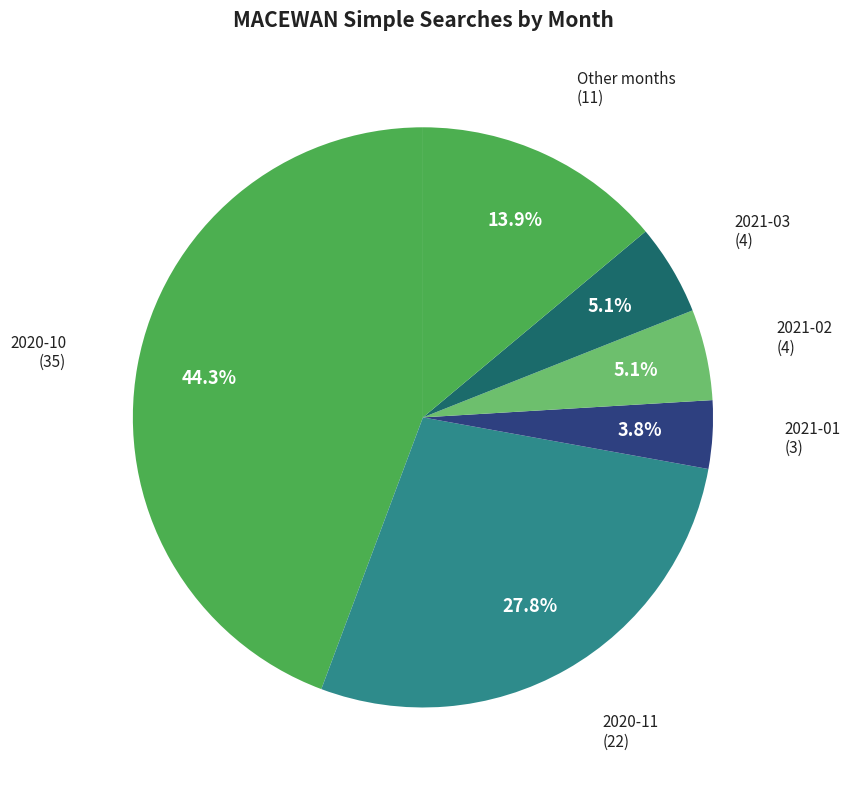

Which category has the biggest portion of the pie?

2020-10